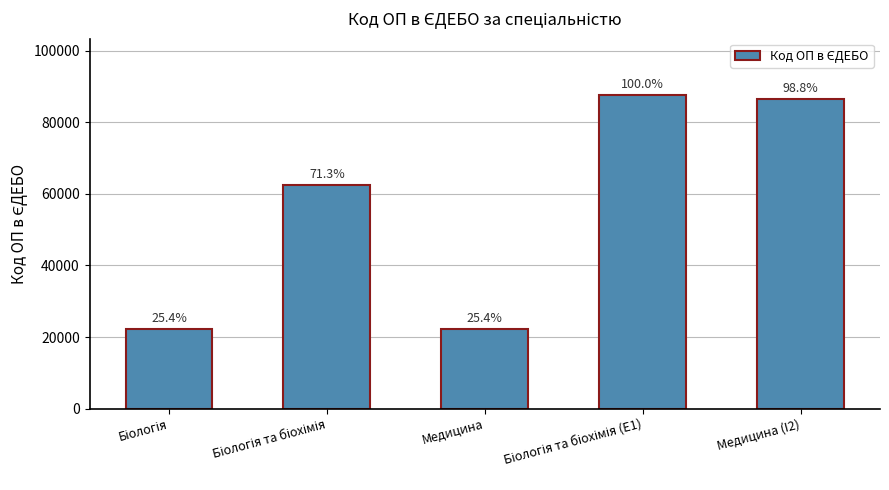

List the labels in order of value, largest first.

Біологія та біохімія (E1), Медицина (I2), Біологія та біохімія, Медицина, Біологія